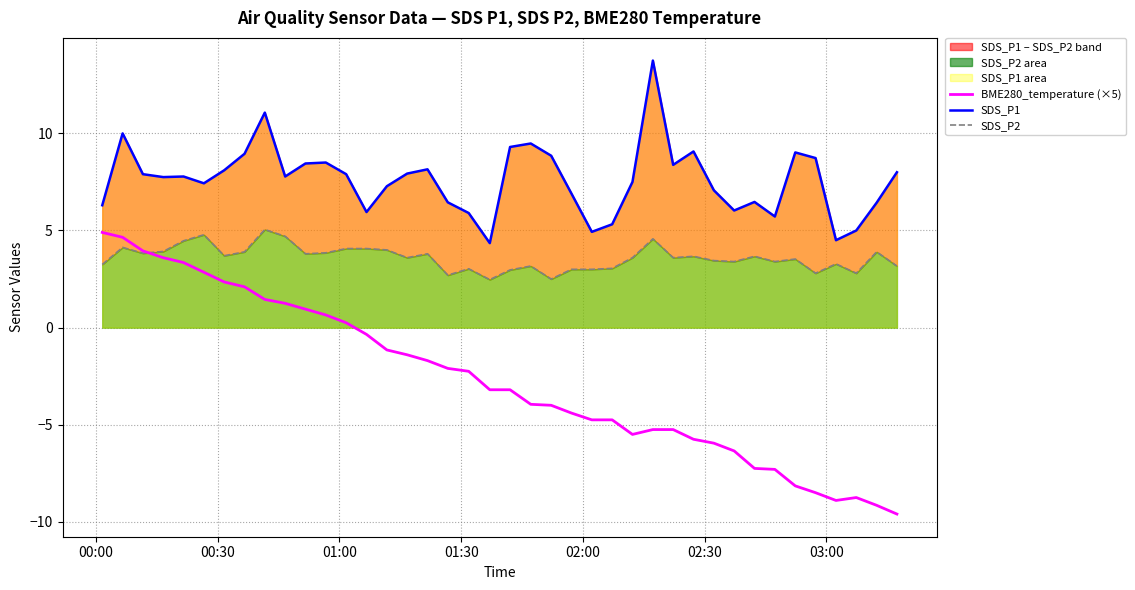

In BME280_temperature (×5), how many points are lower than both neighbors (excluding endpoints)?

2